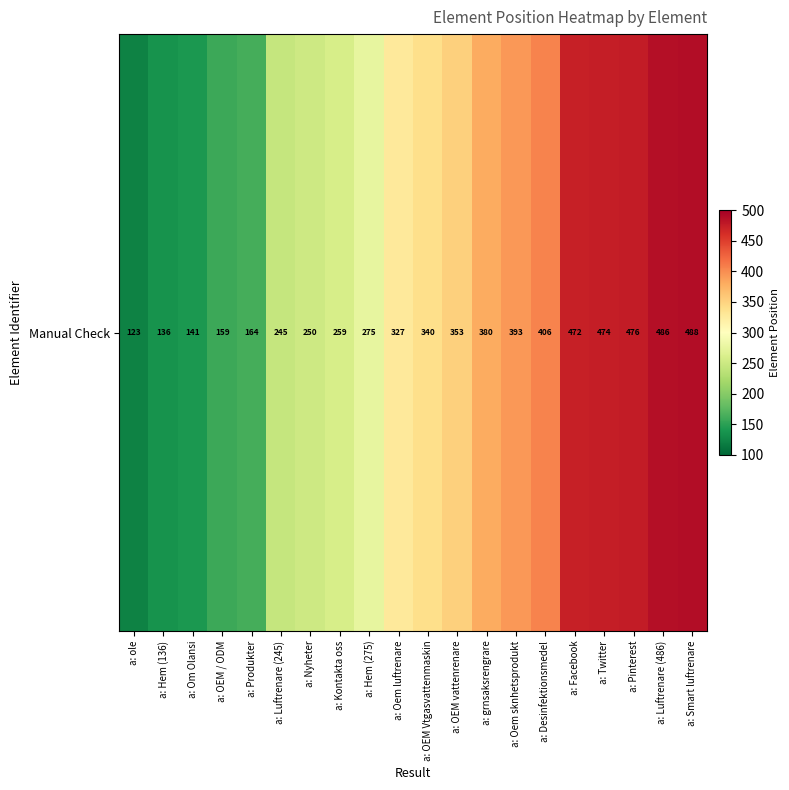

Rank the categories by value from lowest to highest.

a: ole, a: Hem (136), a: Om Olansi, a: OEM / ODM, a: Produkter, a: Luftrenare (245), a: Nyheter, a: Kontakta oss, a: Hem (275), a: Oem luftrenare, a: OEM Vtgasvattenmaskin, a: OEM vattenrenare, a: grnsaksrengrare, a: Oem sknhetsprodukt, a: Desinfektionsmedel, a: Facebook, a: Twitter, a: Pinterest, a: Luftrenare (486), a: Smart luftrenare